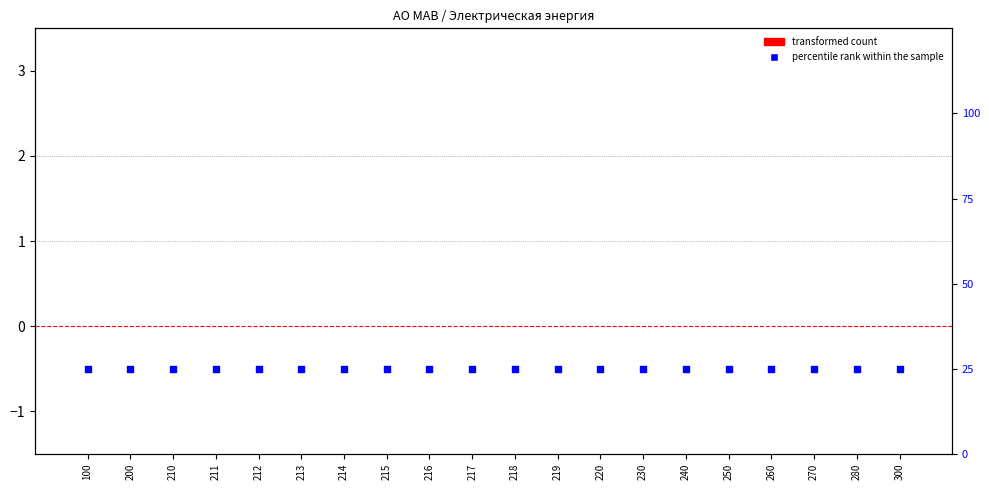

Which series has the largest total across all categories?

percentile rank within the sample